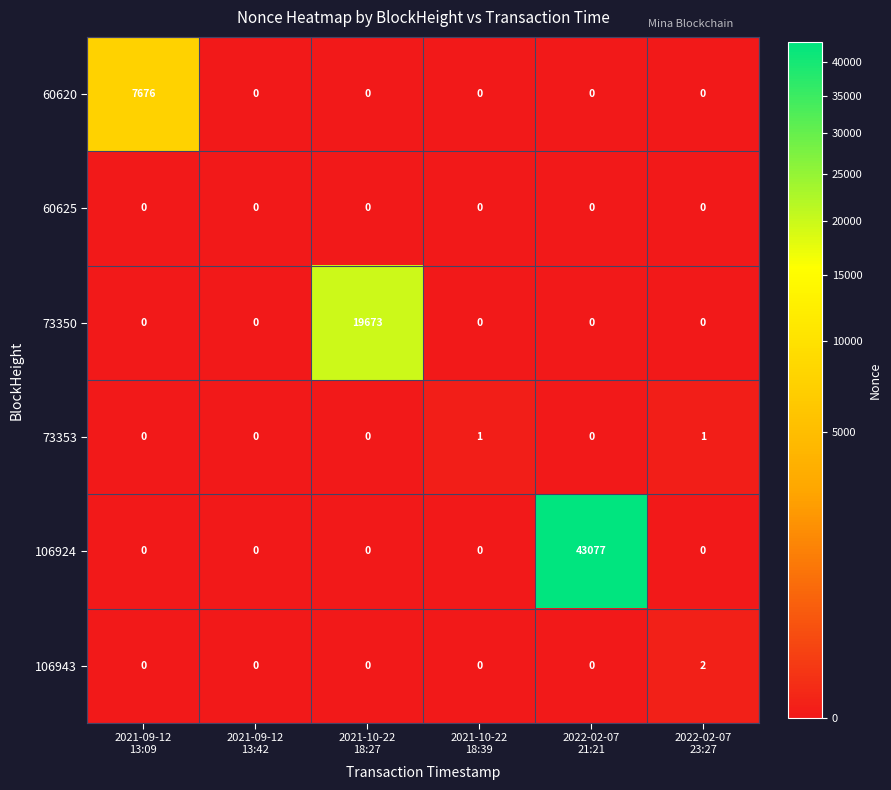

Which category has the highest value across all series?

2022-02-07
21:21